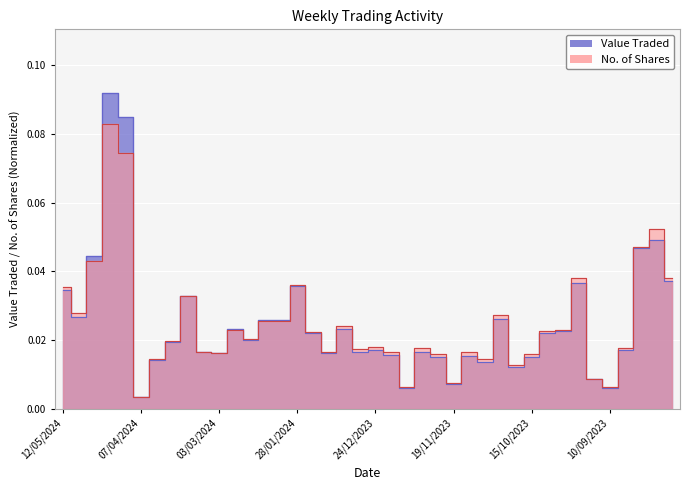

What is the difference between the second highest and second lowest values in the Value Traded series?

0.1